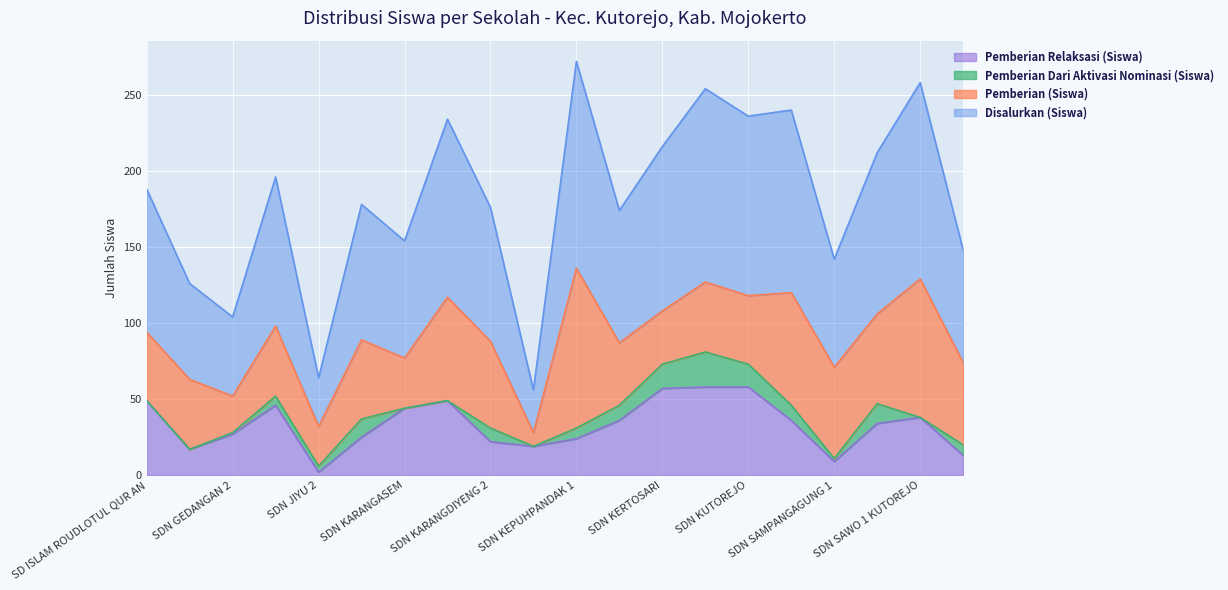

True or false: Disalurkan (Siswa) and Pemberian Relaksasi (Siswa) cross at least once.

False